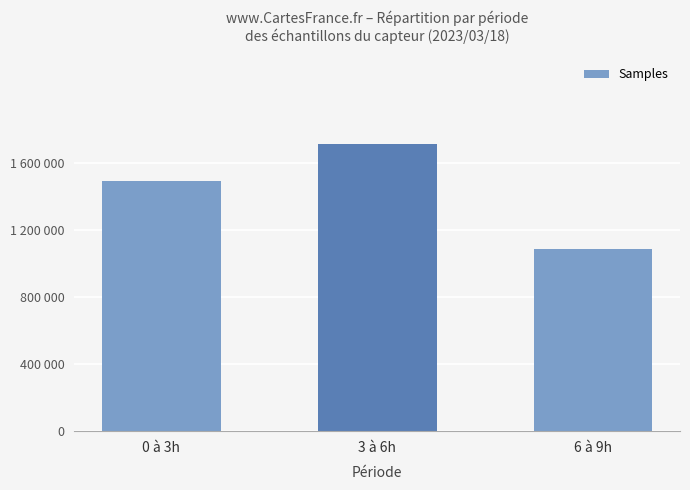

Does the chart contain any negative values?

No